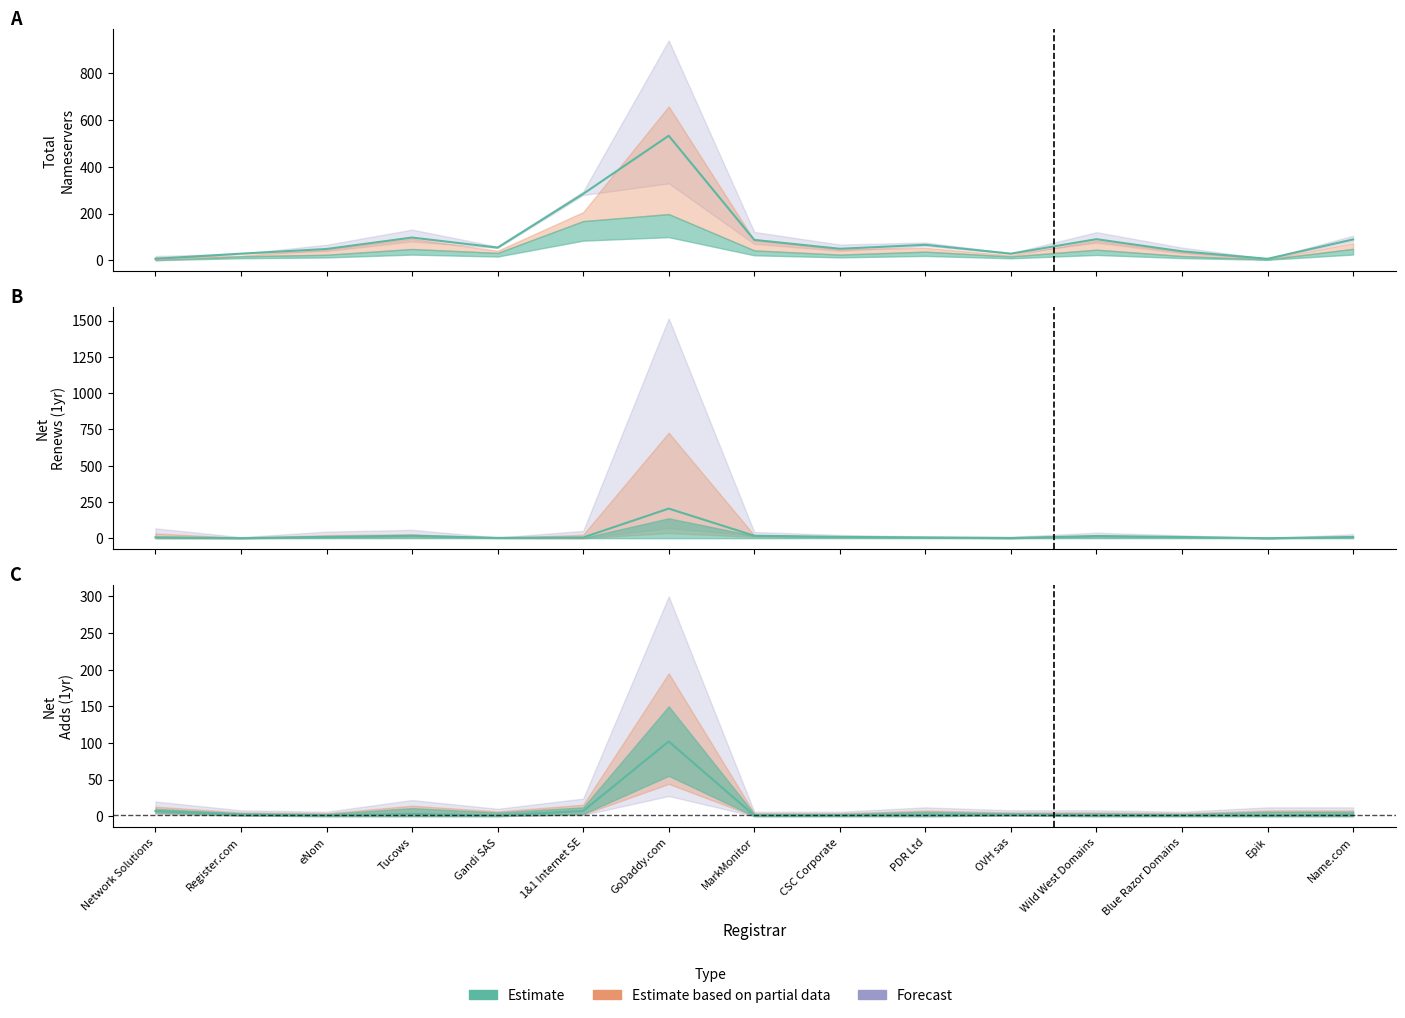

True or false: total-nameservers and net-renews-1-yr intersect in this chart.

False